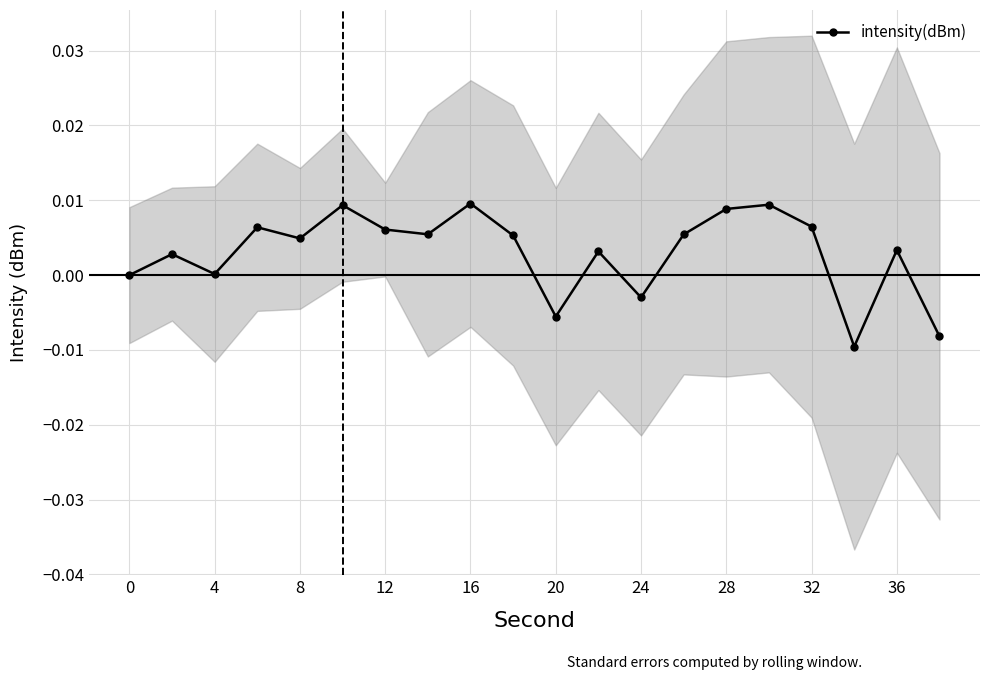

Where is the first local minimum for intensity(dBm)?

4